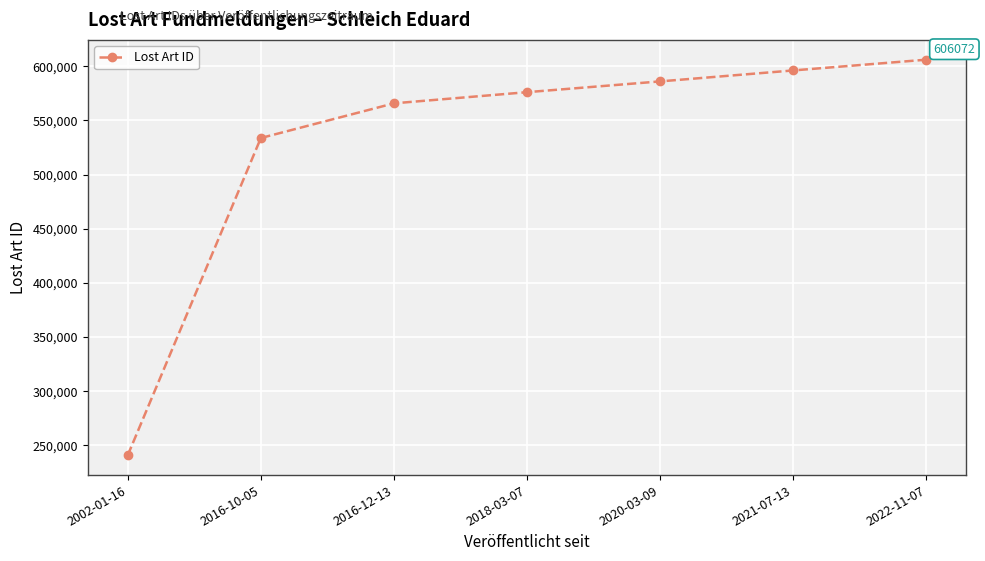

Reading left to right, what are all the values shown in this chart?

240755	533724	565761	576062	586019	596140	606072